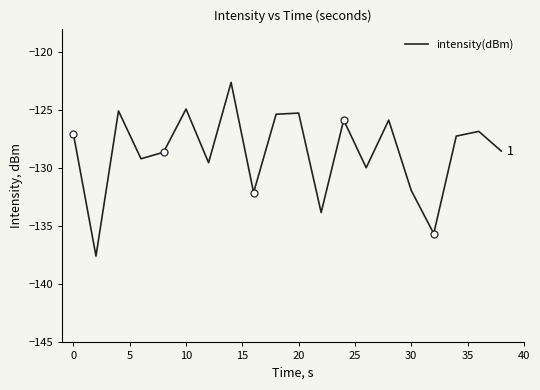

Is it true that intensity(dBm) equals -127.1 at 0?

True